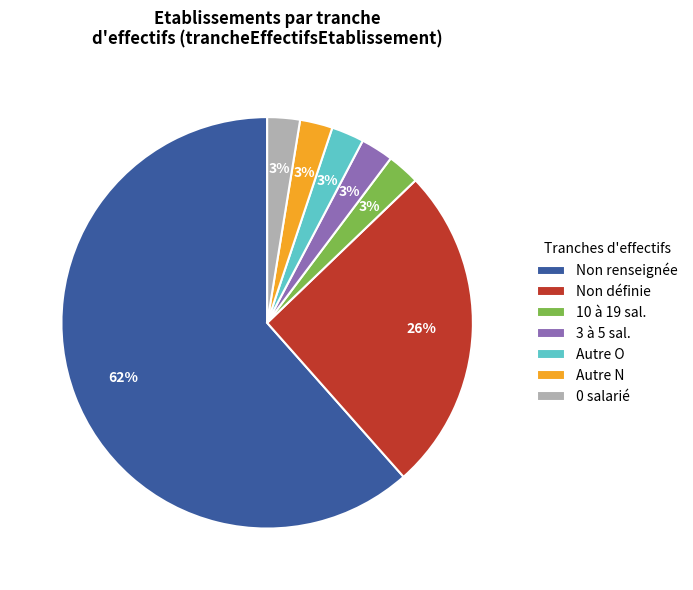

To the nearest percent, what is the average slice percentage?

14%